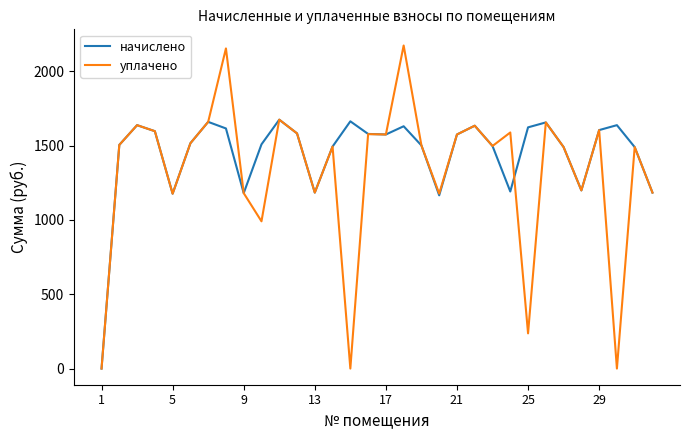

How many values in the уплачено series exceed 1504?

16